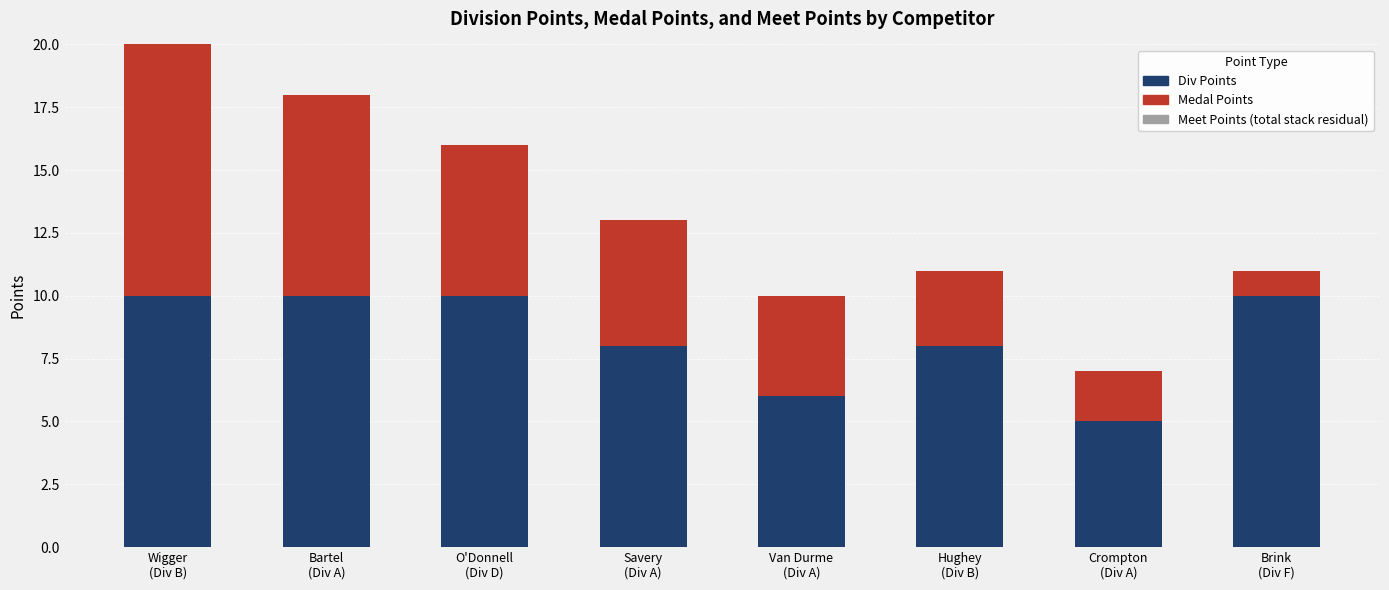

Does the chart contain stacked bars?

Yes